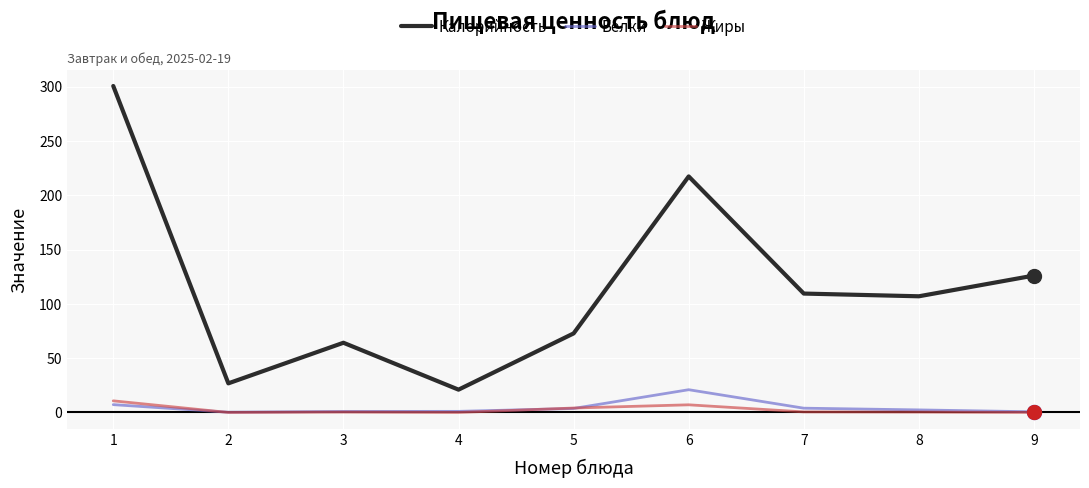

What are all the series names shown in the legend?

Калорийность, Белки, Жиры